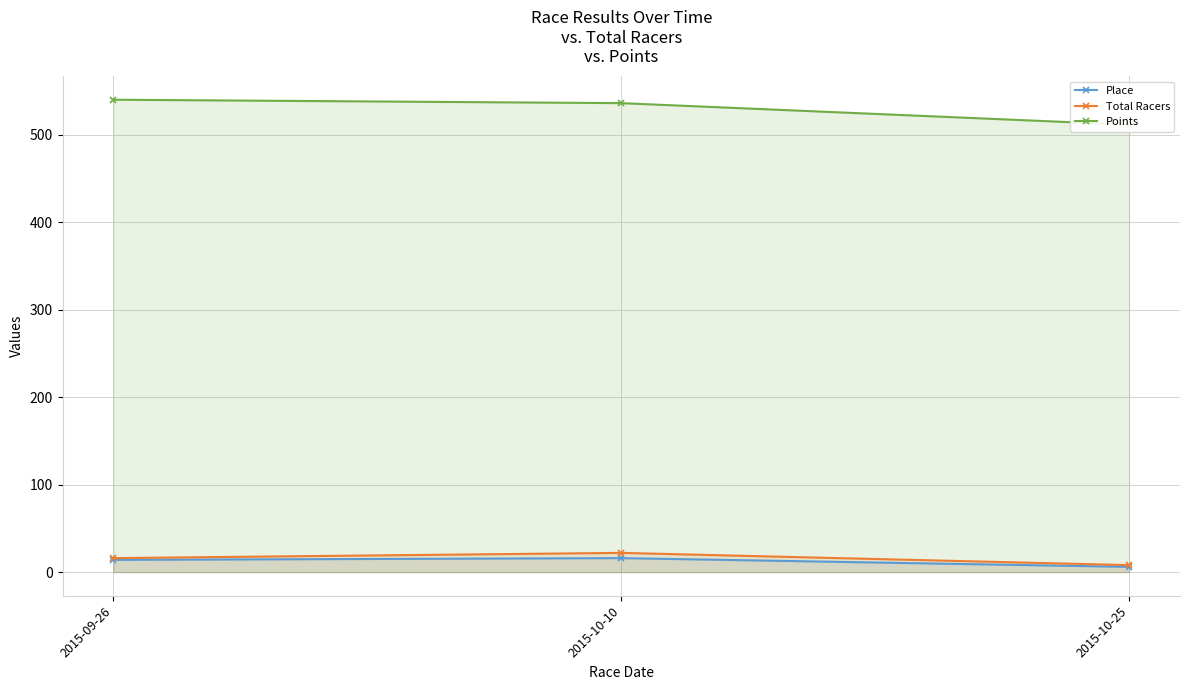

Which series has the largest total across all categories?

Points